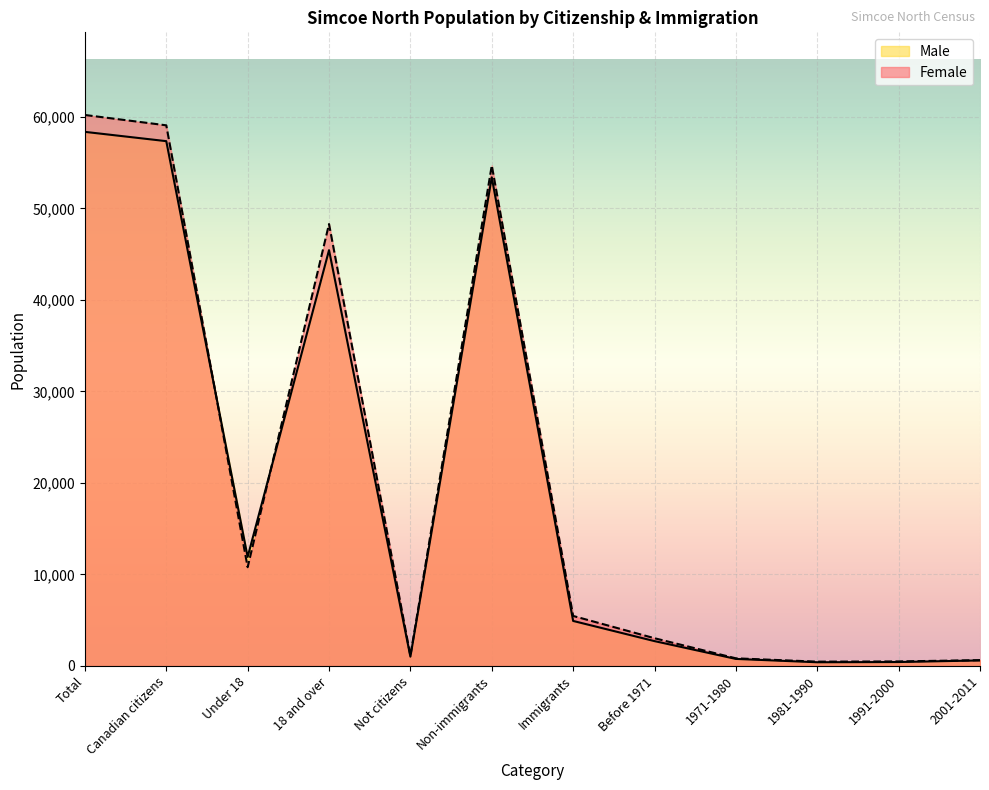

What is the label of the 7th point from the right?

Non-immigrants